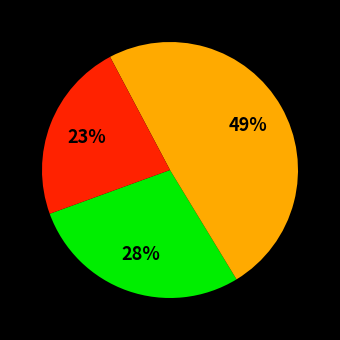

To the nearest percent, what is the difference between the largest and smallest slice percentages?

26%